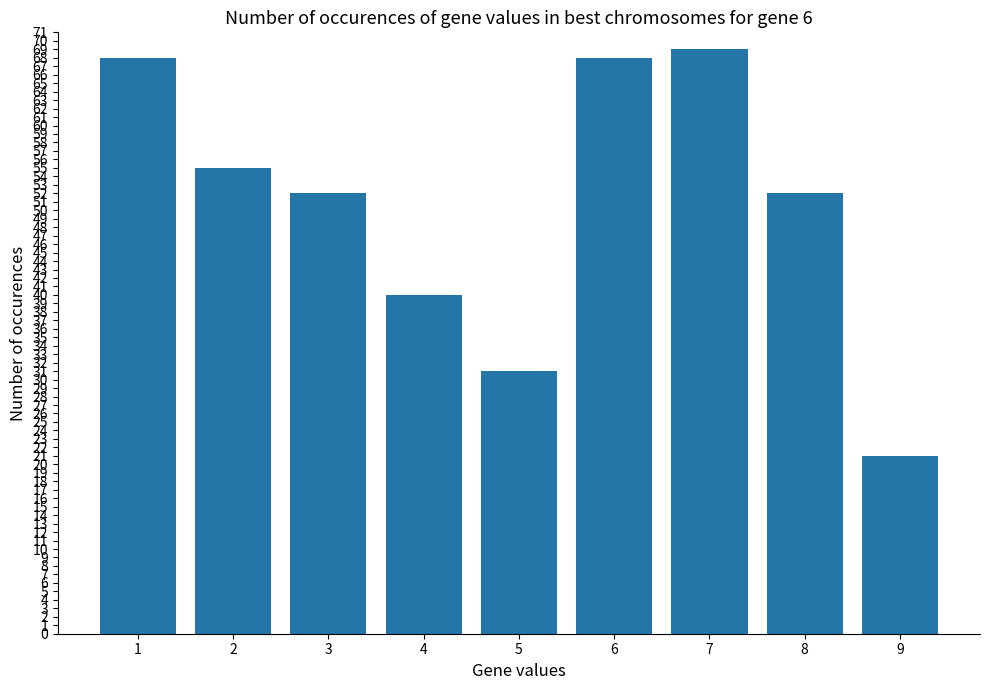

Reading left to right, what are all the values shown in this chart?

68	55	52	40	31	68	69	52	21